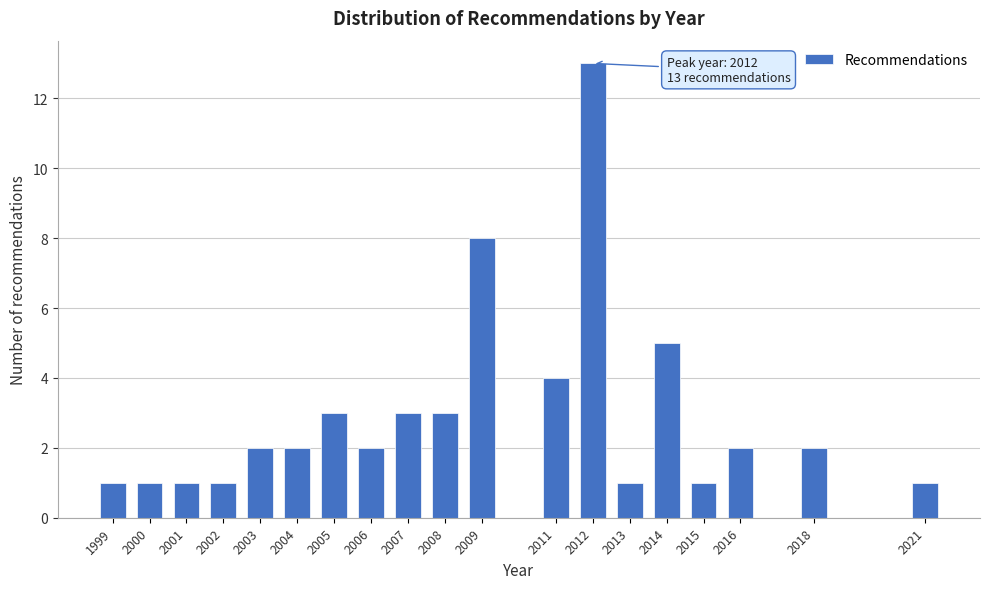

Reading left to right, list all the values displayed in this chart.

1999=1	2000=1	2001=1	2002=1	2003=2	2004=2	2005=3	2006=2	2007=3	2008=3	2009=8	2011=4	2012=13	2013=1	2014=5	2015=1	2016=2	2018=2	2021=1